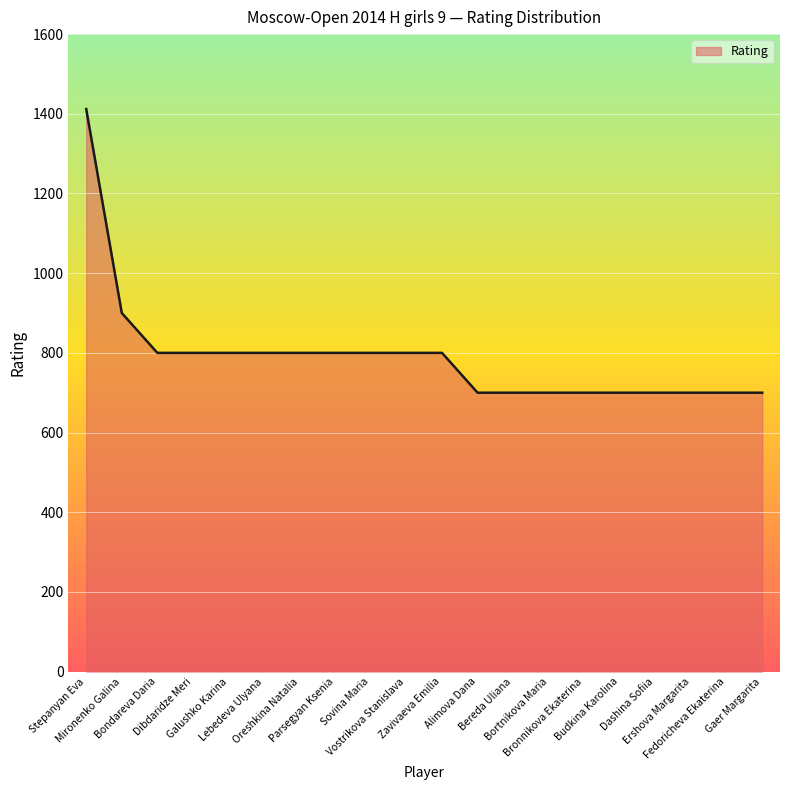

Is it true that the value at Bereda Uliana is 700?

True